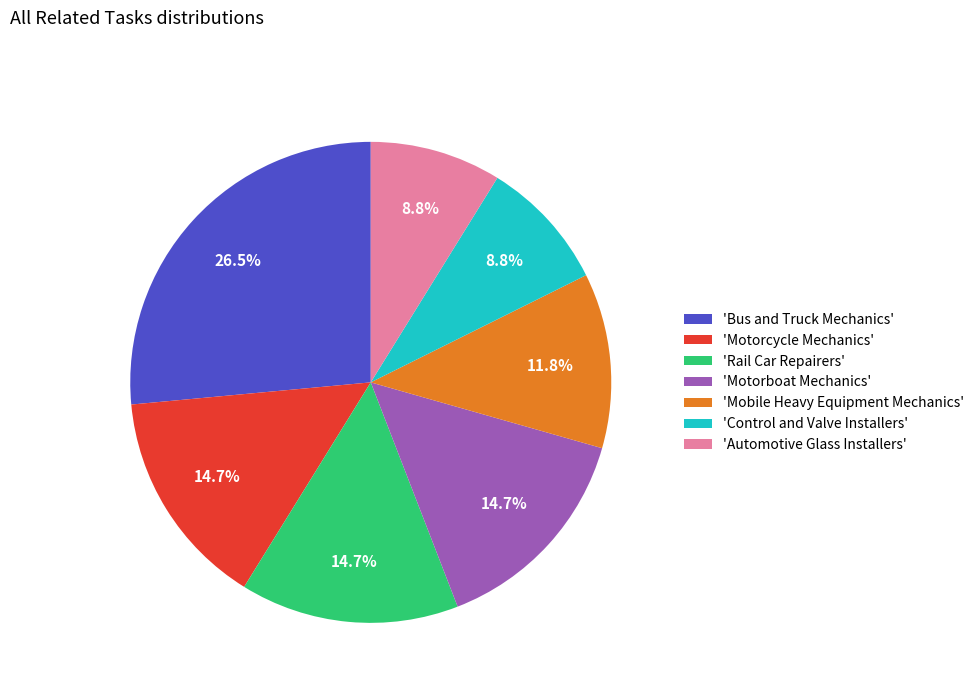

Is there any slice that represents more than half of the pie?

No